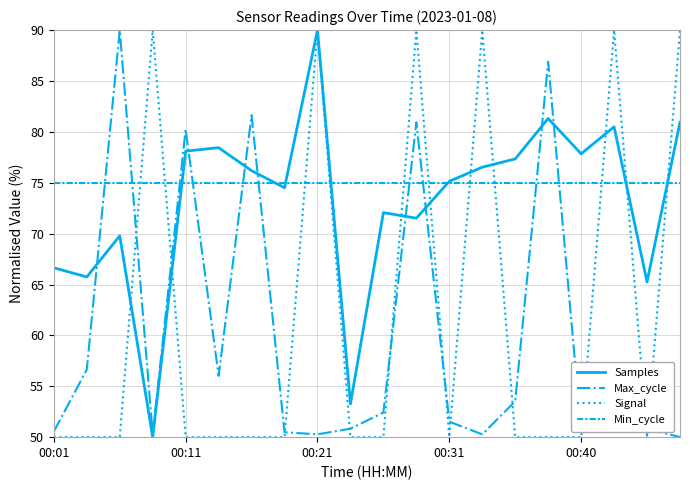

Which series has the largest total across all categories?

Min_cycle